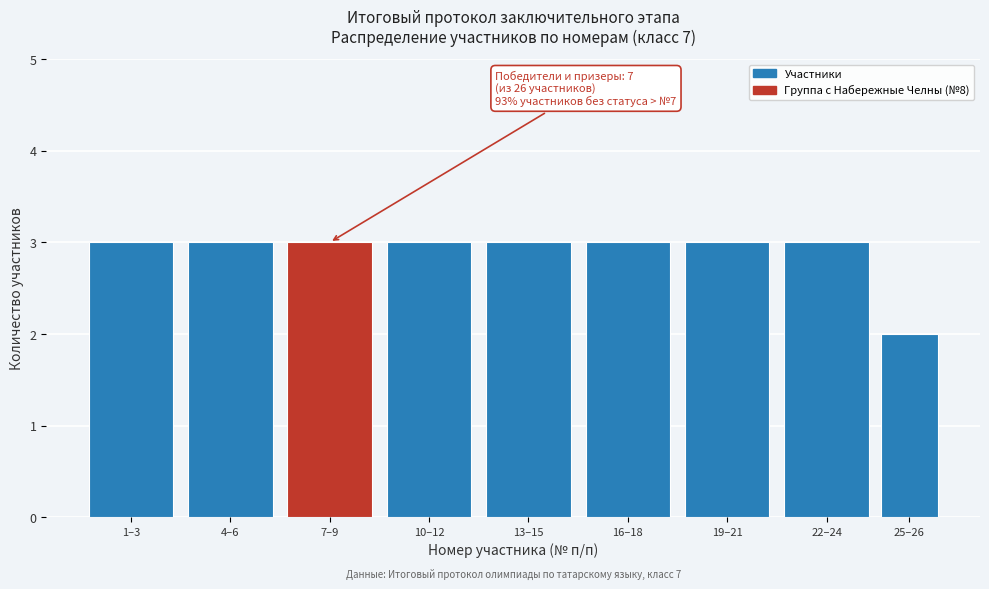

Reading left to right, transcribe all the data shown in this chart.

3	3	3	3	3	3	3	3	2